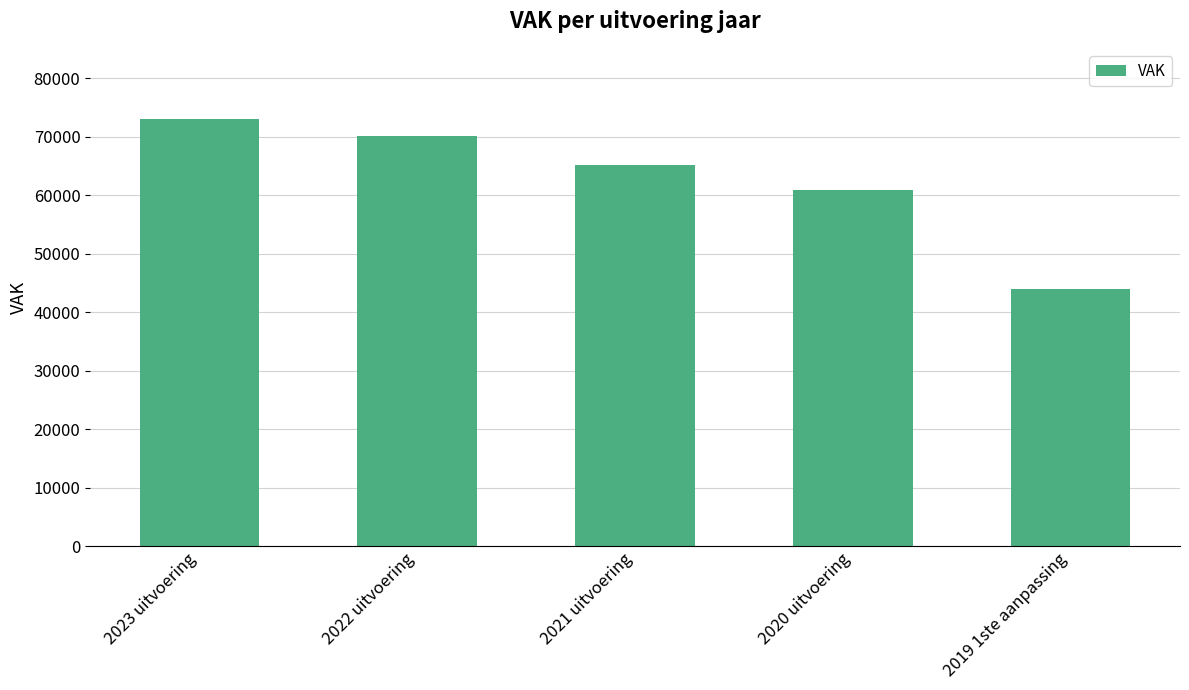

At which category does the chart reach its peak across all series?

2023 uitvoering